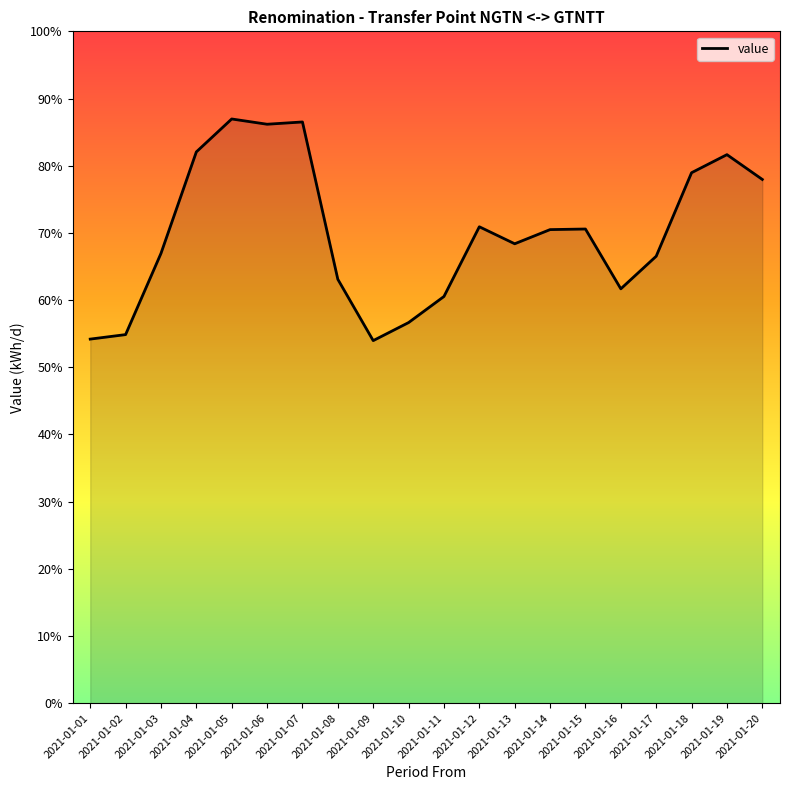

Where is the first local minimum?

2021-01-06